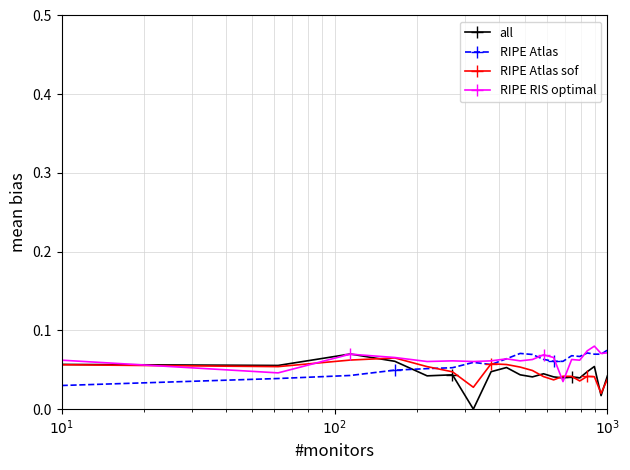

True or false: RIPE Atlas has more than 2 points higher than both neighbors.

True